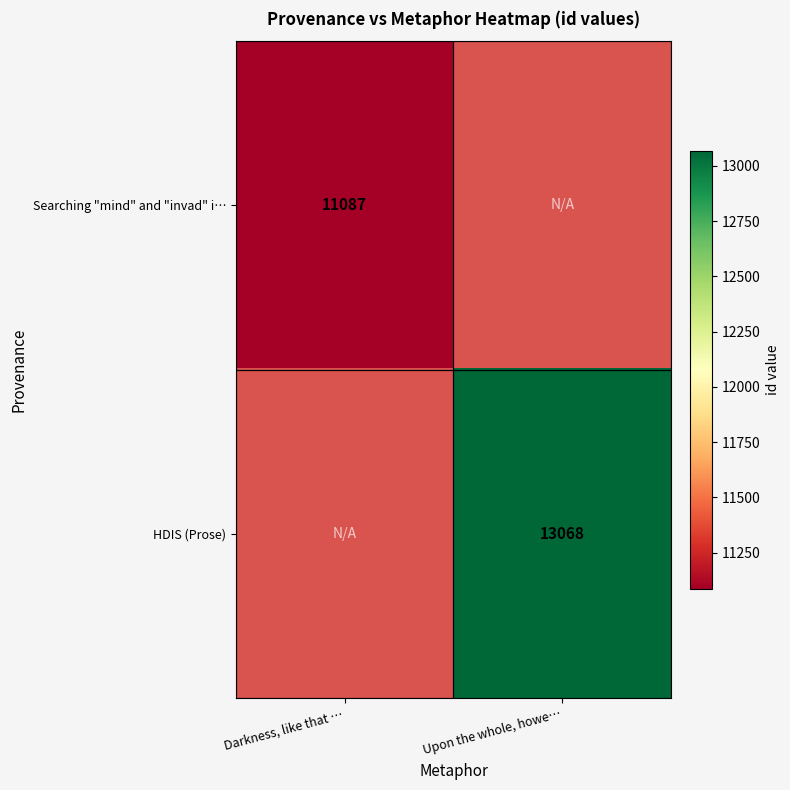

The value of HDIS (Prose) at Upon the whole, howe… is 17393.4. True or false?

False